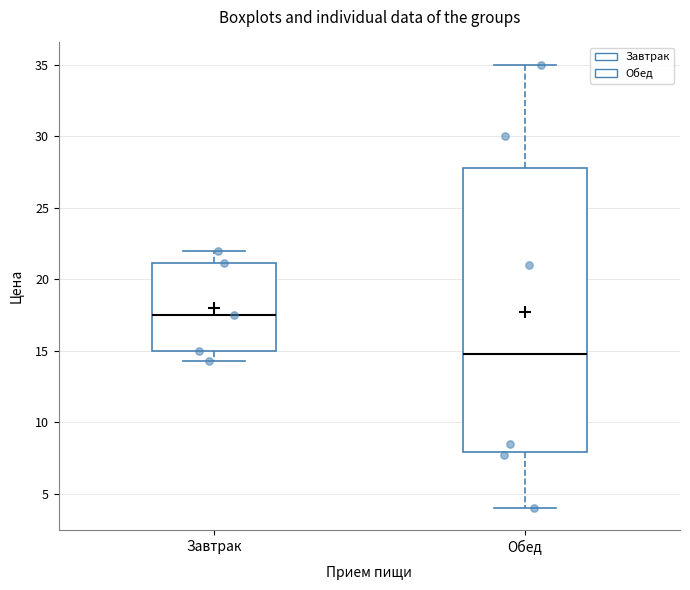

Which box has the highest median line?

Завтрак